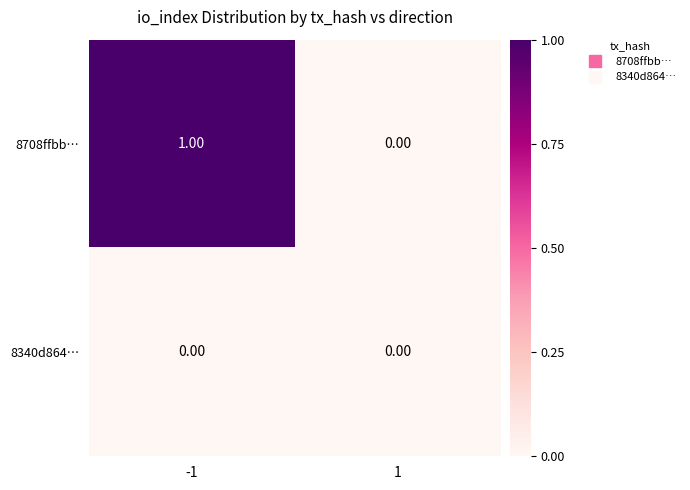

At which category is the sum across all series the highest?

-1